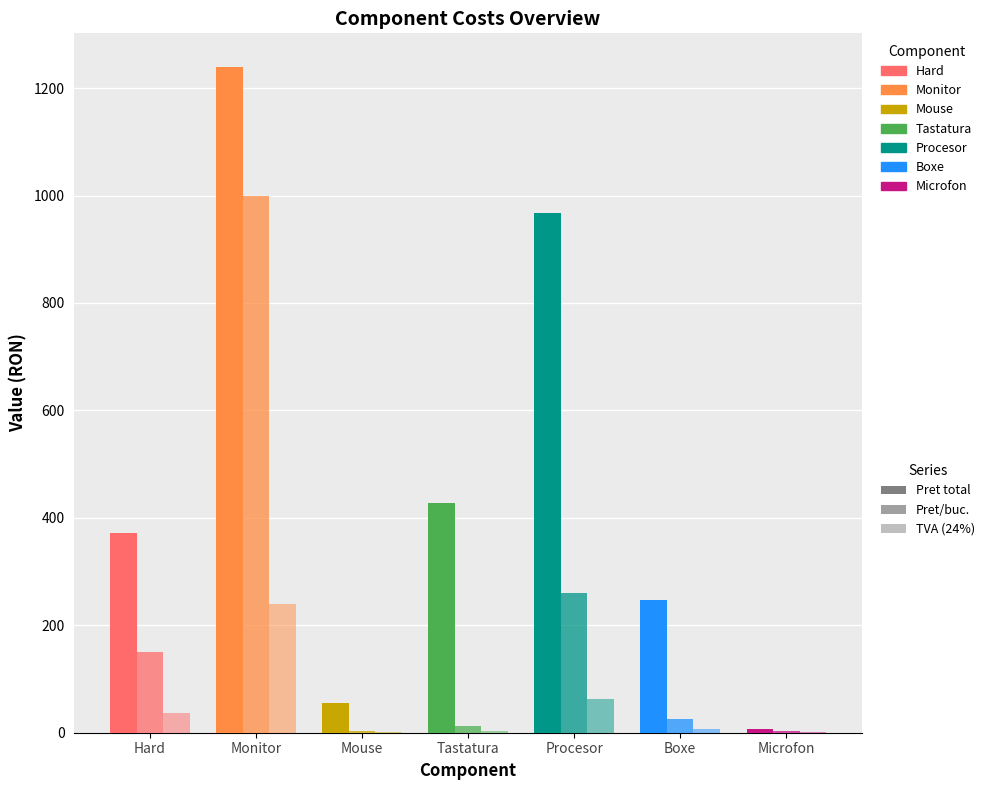

Where does the Pret/buc. series first go above 25?

Hard